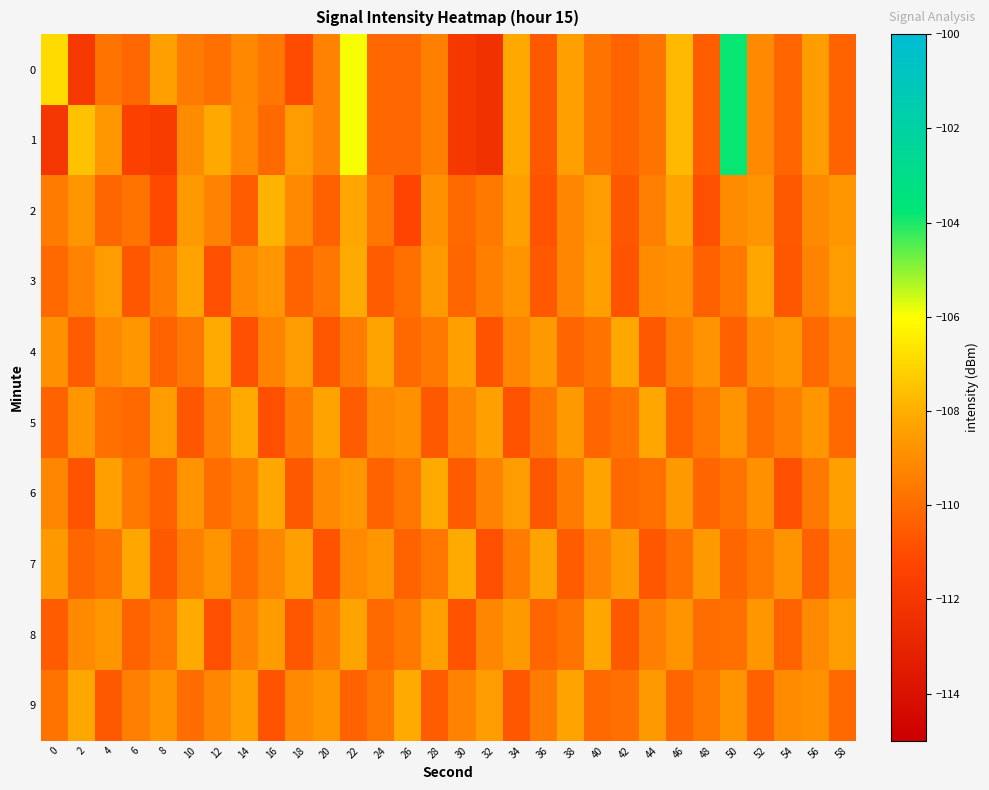

Reading left to right, extract all data points from this chart.

0: 0=-106.9	2=-111.9	4=-109.8	6=-110.2	8=-108.4	10=-109.6	12=-109.9	14=-109.1	16=-109.7	18=-111.0	20=-109.3	22=-105.9	24=-110.1	26=-110.2	28=-109.4	30=-112.0	32=-112.3	34=-108.1	36=-110.6	38=-108.4	40=-109.8	42=-110.3	44=-109.8	46=-107.8	48=-110.5	50=-103.8	52=-109.1	54=-110.2	56=-108.5	58=-110.3
1: 0=-112.0	2=-107.5	4=-108.7	6=-111.5	8=-111.7	10=-109.0	12=-108.1	14=-109.1	16=-110.1	18=-108.5	20=-109.3	22=-105.9	24=-110.1	26=-110.2	28=-109.4	30=-112.0	32=-112.3	34=-108.1	36=-110.6	38=-108.4	40=-109.8	42=-110.3	44=-109.8	46=-107.8	48=-110.5	50=-103.8	52=-109.1	54=-110.2	56=-108.5	58=-110.3
2: 0=-109.5	2=-108.7	4=-110.2	6=-109.8	8=-111.1	10=-108.6	12=-109.3	14=-110.5	16=-107.9	18=-109.1	20=-110.4	22=-108.2	24=-109.7	26=-111.3	28=-108.9	30=-110.1	32=-109.6	34=-108.4	36=-110.8	38=-109.2	40=-108.5	42=-110.7	44=-109.4	46=-108.3	48=-110.9	50=-109.0	52=-108.8	54=-110.6	56=-109.1	58=-108.7
3: 0=-110.1	2=-109.3	4=-108.5	6=-110.7	8=-109.5	10=-108.3	12=-110.9	14=-109.1	16=-108.7	18=-110.3	20=-109.7	22=-108.1	24=-110.5	26=-109.9	28=-108.6	30=-110.2	32=-109.4	34=-108.8	36=-110.6	38=-109.2	40=-108.4	42=-110.8	44=-109.0	46=-108.9	48=-110.4	50=-109.6	52=-108.2	54=-110.7	56=-109.3	58=-108.5
4: 0=-108.9	2=-110.5	4=-109.1	6=-108.7	8=-110.3	10=-109.7	12=-108.1	14=-110.9	16=-109.3	18=-108.5	20=-110.7	22=-109.5	24=-108.3	26=-110.1	28=-109.6	30=-108.4	32=-110.8	34=-109.2	36=-108.6	38=-110.2	40=-109.8	42=-108.2	44=-110.6	46=-109.4	48=-108.8	50=-110.4	52=-109.0	54=-108.7	56=-110.1	58=-109.3
5: 0=-110.3	2=-108.7	4=-109.9	6=-110.1	8=-108.5	10=-110.7	12=-109.3	14=-108.1	16=-110.9	18=-109.5	20=-108.3	22=-110.5	24=-109.1	26=-108.9	28=-110.6	30=-109.2	32=-108.4	34=-110.8	36=-109.7	38=-108.6	40=-110.2	42=-109.8	44=-108.2	46=-110.4	48=-109.6	50=-108.8	52=-110.0	54=-109.4	56=-108.7	58=-110.1
6: 0=-109.2	2=-110.8	4=-108.4	6=-109.6	8=-110.4	10=-108.8	12=-110.0	14=-109.4	16=-108.2	18=-110.6	20=-109.1	22=-108.7	24=-110.3	26=-109.7	28=-108.1	30=-110.5	32=-109.3	34=-108.5	36=-110.7	38=-109.5	40=-108.3	42=-110.1	44=-109.9	46=-108.6	48=-110.2	50=-109.8	52=-108.9	54=-110.9	56=-109.6	58=-108.4
7: 0=-108.6	2=-110.2	4=-109.8	6=-108.2	8=-110.6	10=-109.4	12=-108.8	14=-110.0	16=-109.2	18=-108.4	20=-110.8	22=-109.1	24=-108.7	26=-110.3	28=-109.7	30=-108.1	32=-110.9	34=-109.5	36=-108.3	38=-110.5	40=-109.3	42=-108.5	44=-110.7	46=-109.9	48=-108.6	50=-110.2	52=-109.6	54=-108.8	56=-110.4	58=-109.0
8: 0=-110.5	2=-109.1	4=-108.7	6=-110.3	8=-109.7	10=-108.1	12=-110.9	14=-109.3	16=-108.5	18=-110.7	20=-109.5	22=-108.3	24=-110.1	26=-109.6	28=-108.4	30=-110.8	32=-109.2	34=-108.6	36=-110.2	38=-109.8	40=-108.2	42=-110.6	44=-109.4	46=-108.8	48=-110.0	50=-109.9	52=-108.7	54=-110.3	56=-109.1	58=-108.5
9: 0=-109.8	2=-108.2	4=-110.6	6=-109.4	8=-108.8	10=-110.0	12=-109.2	14=-108.4	16=-110.8	18=-109.1	20=-108.7	22=-110.3	24=-109.7	26=-108.1	28=-110.5	30=-109.3	32=-108.5	34=-110.7	36=-109.5	38=-108.3	40=-110.1	42=-109.9	44=-108.6	46=-110.2	48=-109.6	50=-108.8	52=-110.4	54=-109.0	56=-108.9	58=-110.1